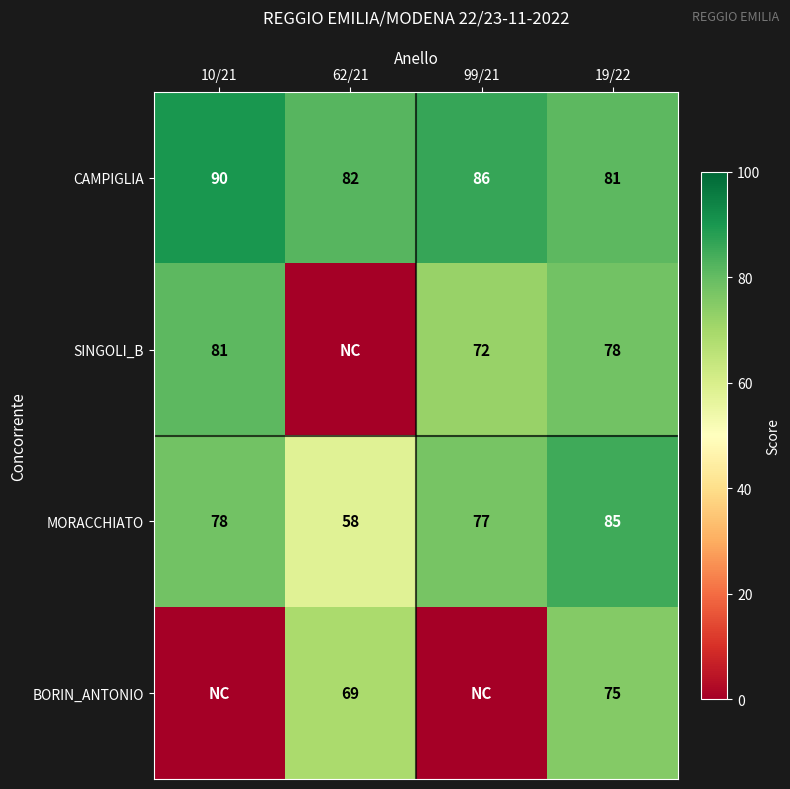

Is the value of MORACCHIATO at 10/21 greater than the value of CAMPIGLIA at 99/21?

No